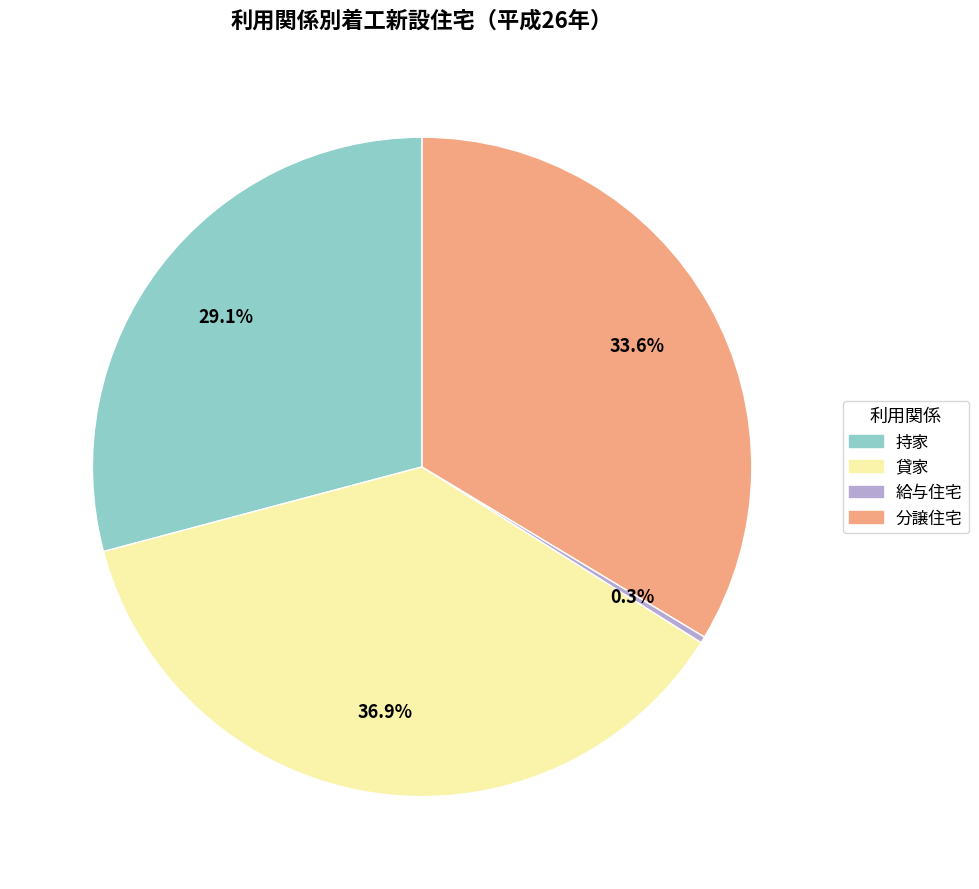

Does any single category account for the majority?

No